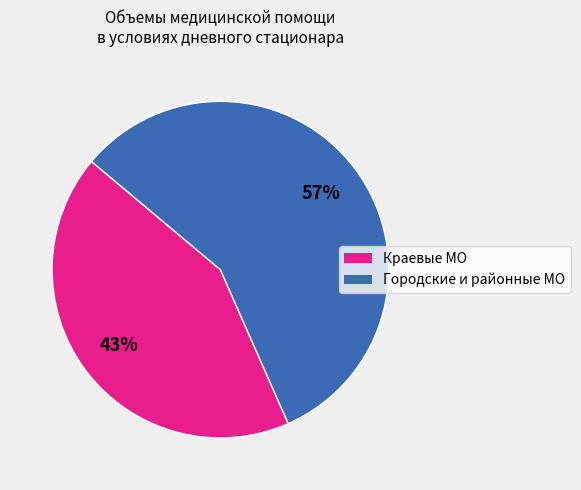

To the nearest percent, what is the average slice percentage?

50%